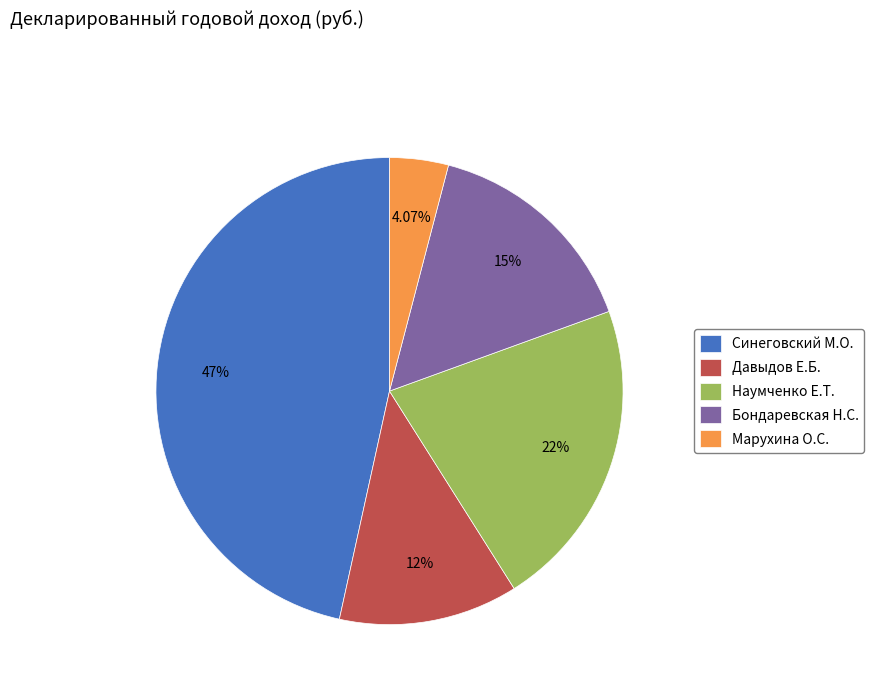

To the nearest percent, what is the difference between the largest and smallest slice percentages?

42%